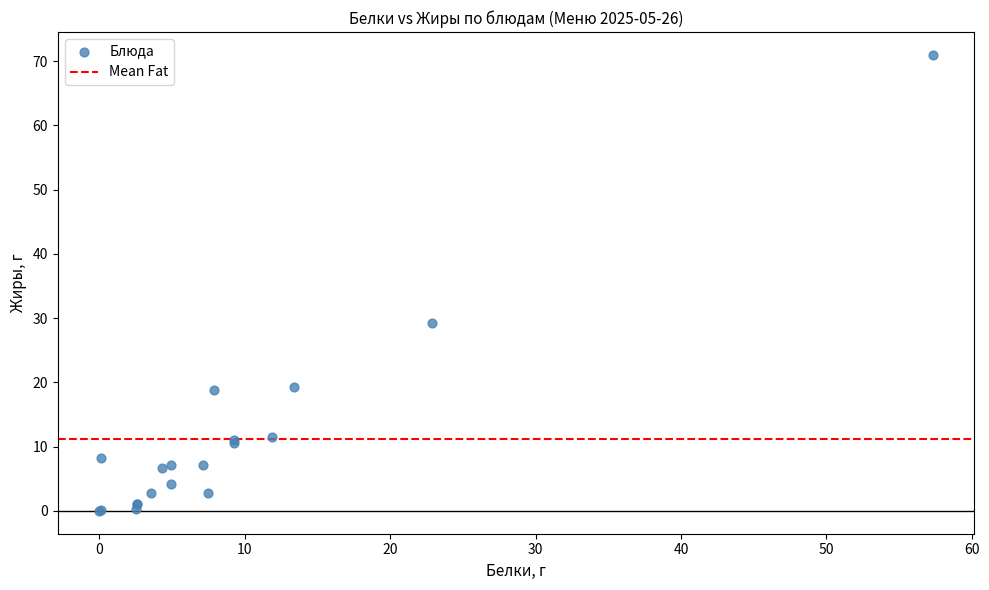

What Y value in the scatter plot is closest to 35?

29.2